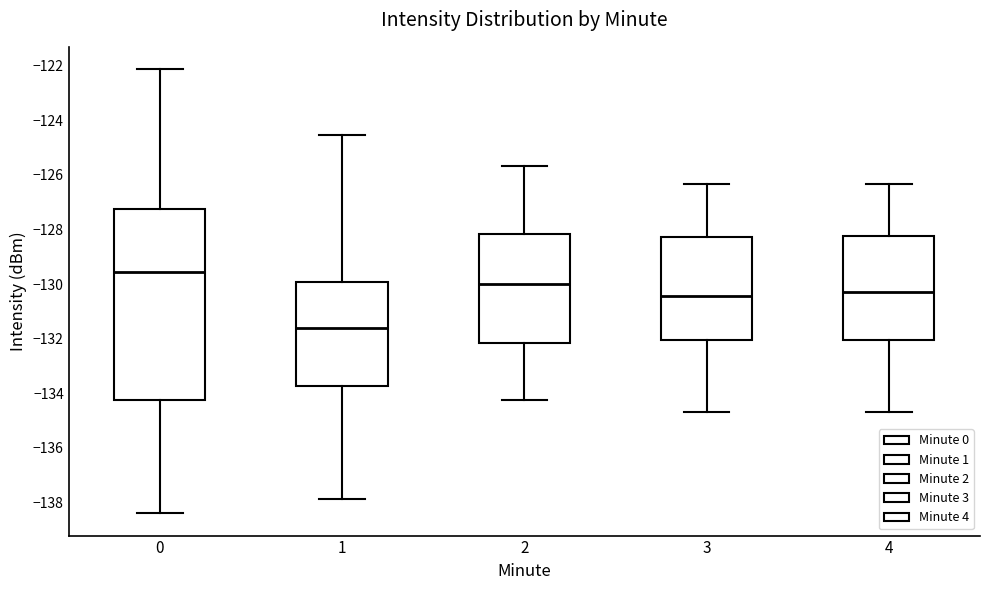

Which box is the tallest, from its lower edge to its upper edge?

0